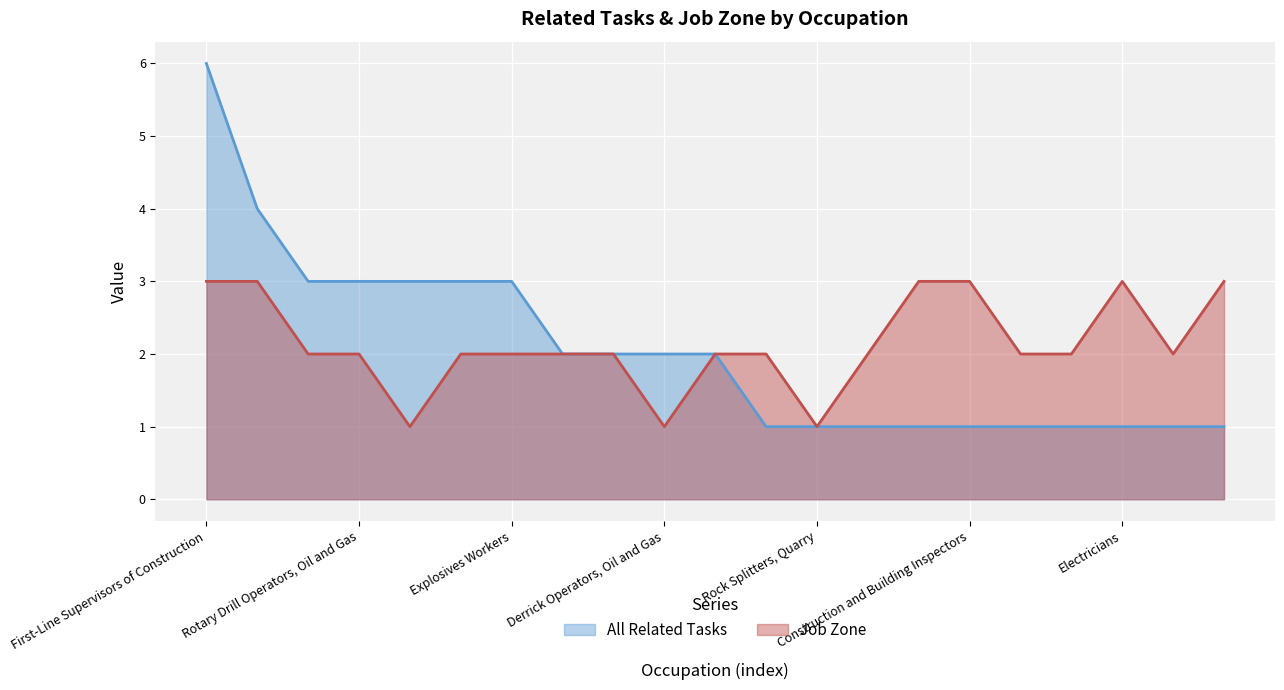

Rank the series by their maximum value, from lowest to highest.

Job Zone, All Related Tasks